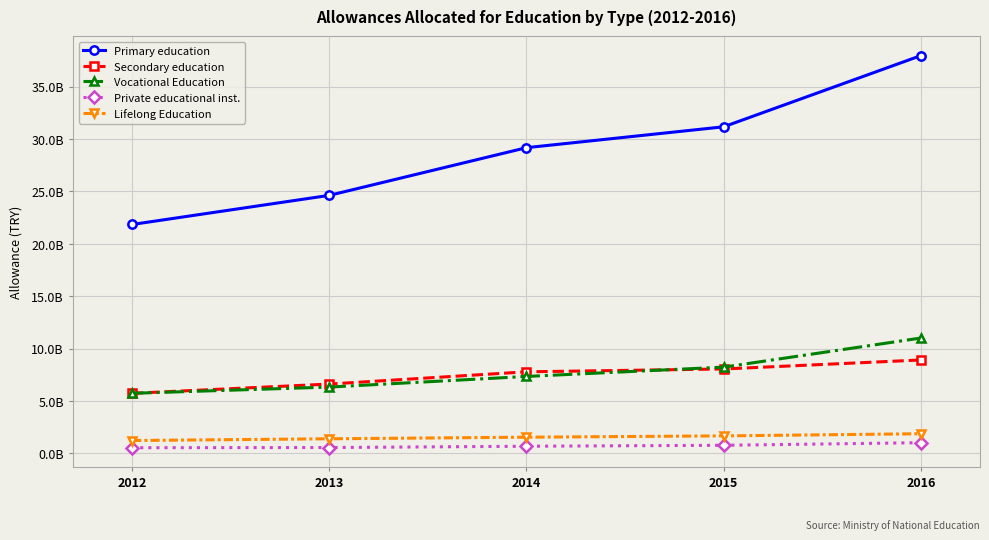

What are all the series names shown in the legend?

Primary education, Secondary education, Vocational Education, Private educational inst., Lifelong Education